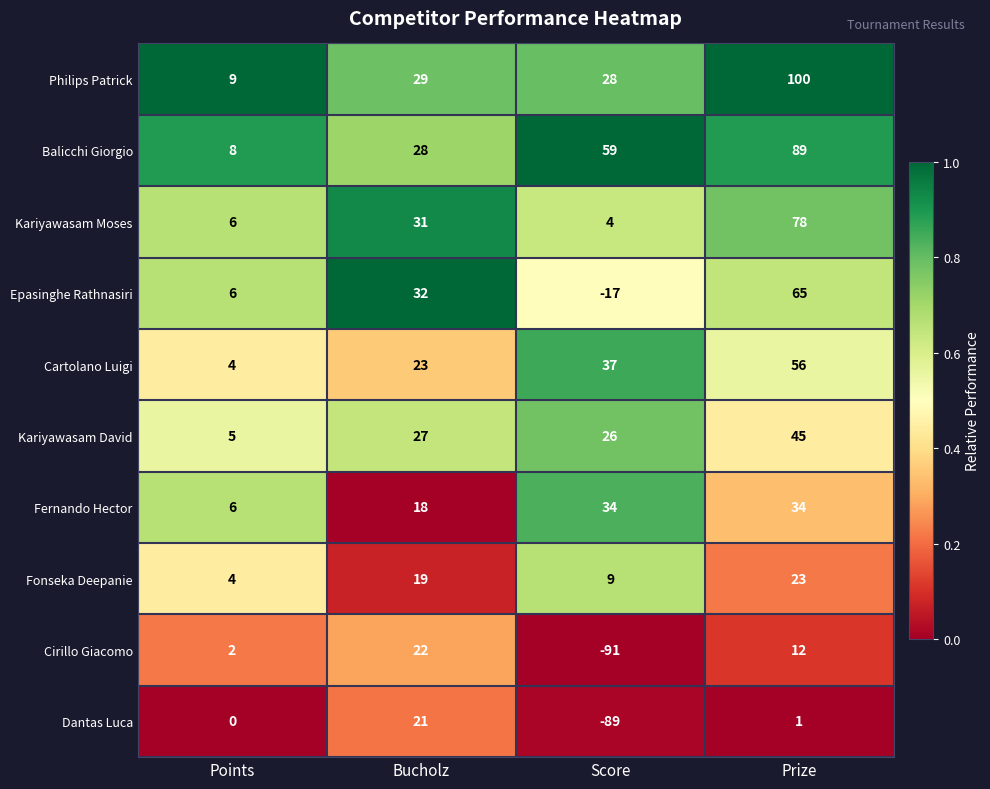

Which series has the largest range (max minus min)?

Cirillo Giacomo